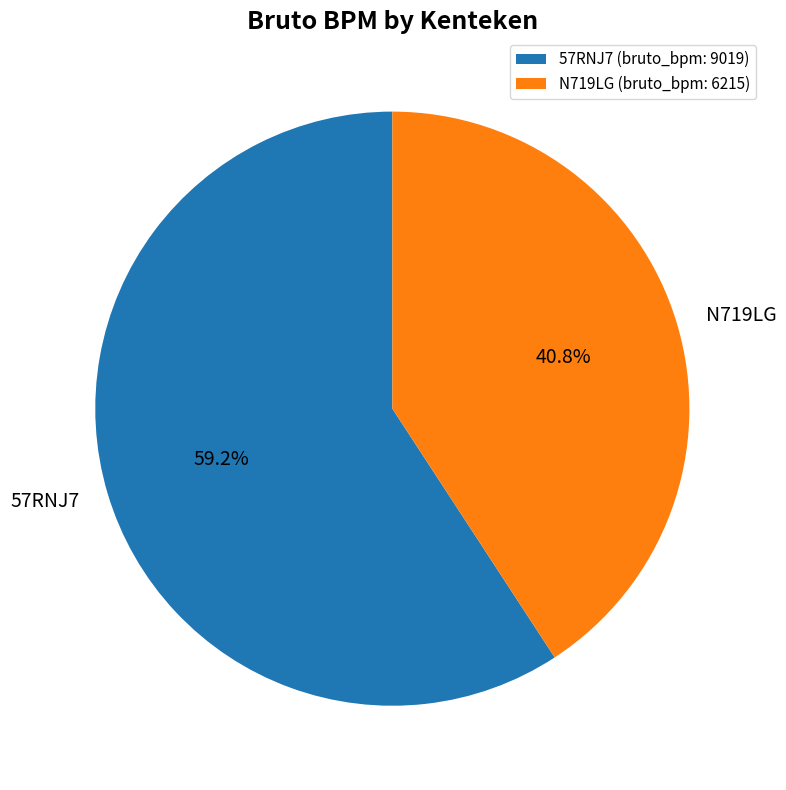

To the nearest percent, what portion does N719LG represent?

41%